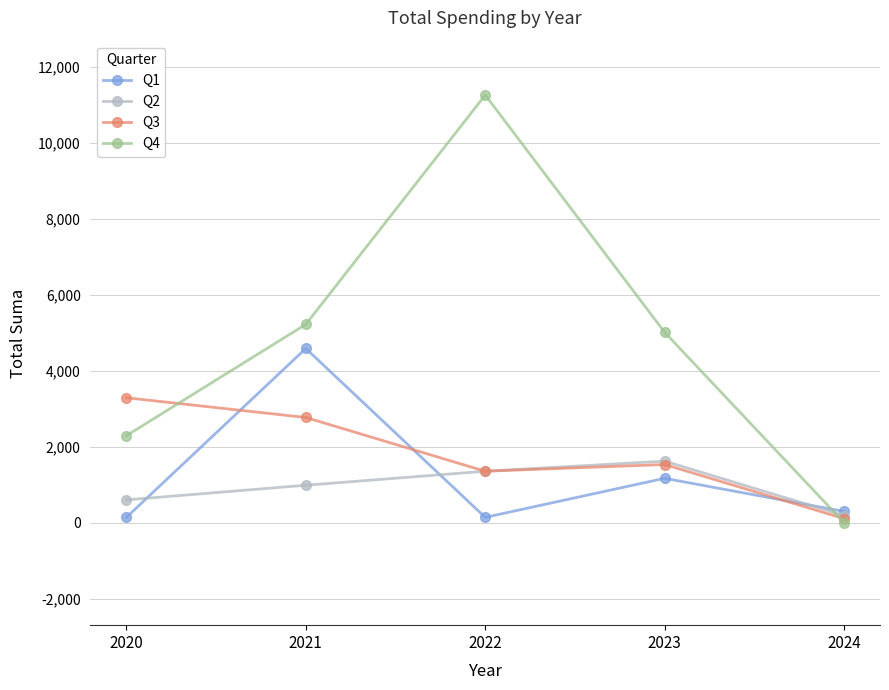

How many lines are shown in the chart?

4